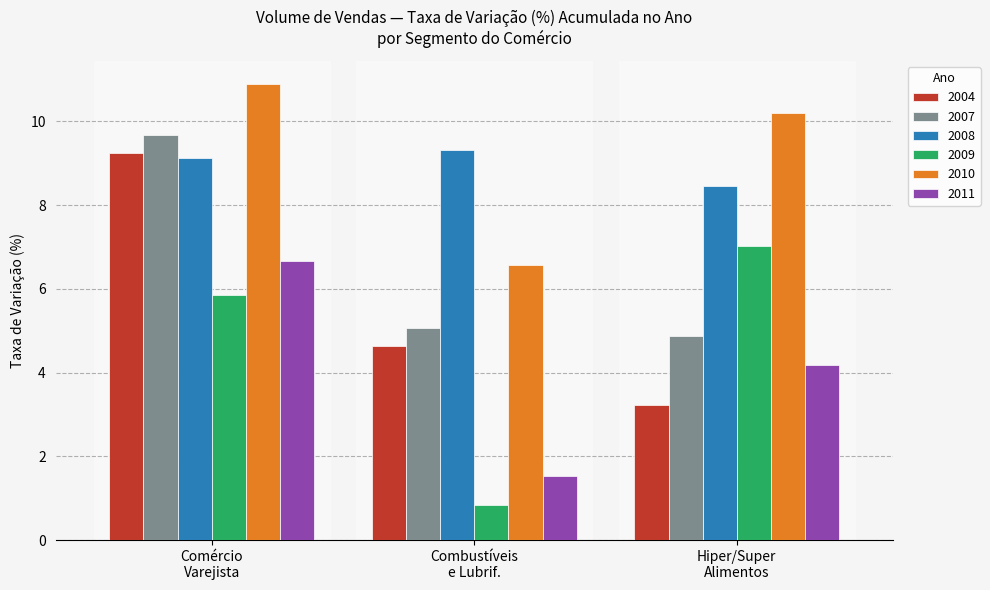

What is the average value of the 2007 series?

6.5